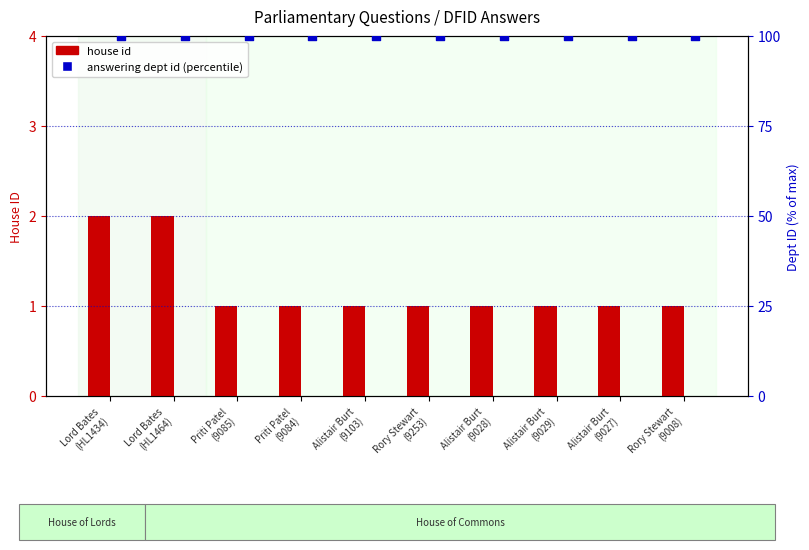

Which series contains the highest Y value?

answering dept id (percentile)